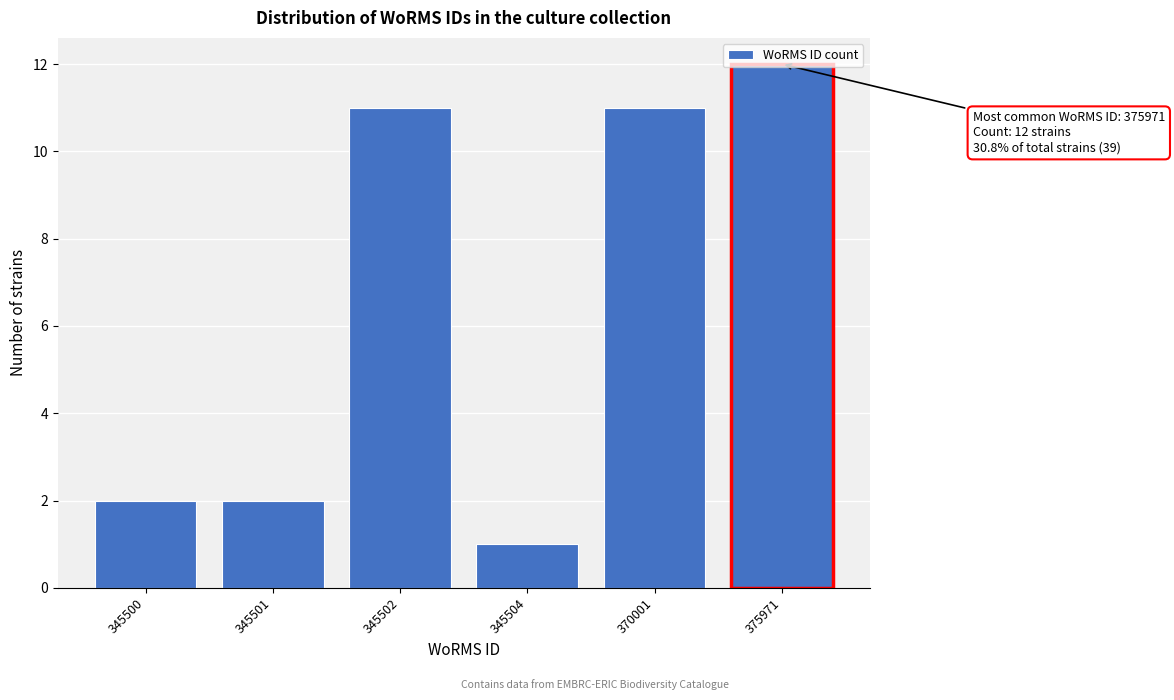

What is the value of the 4th bar from the left?

1